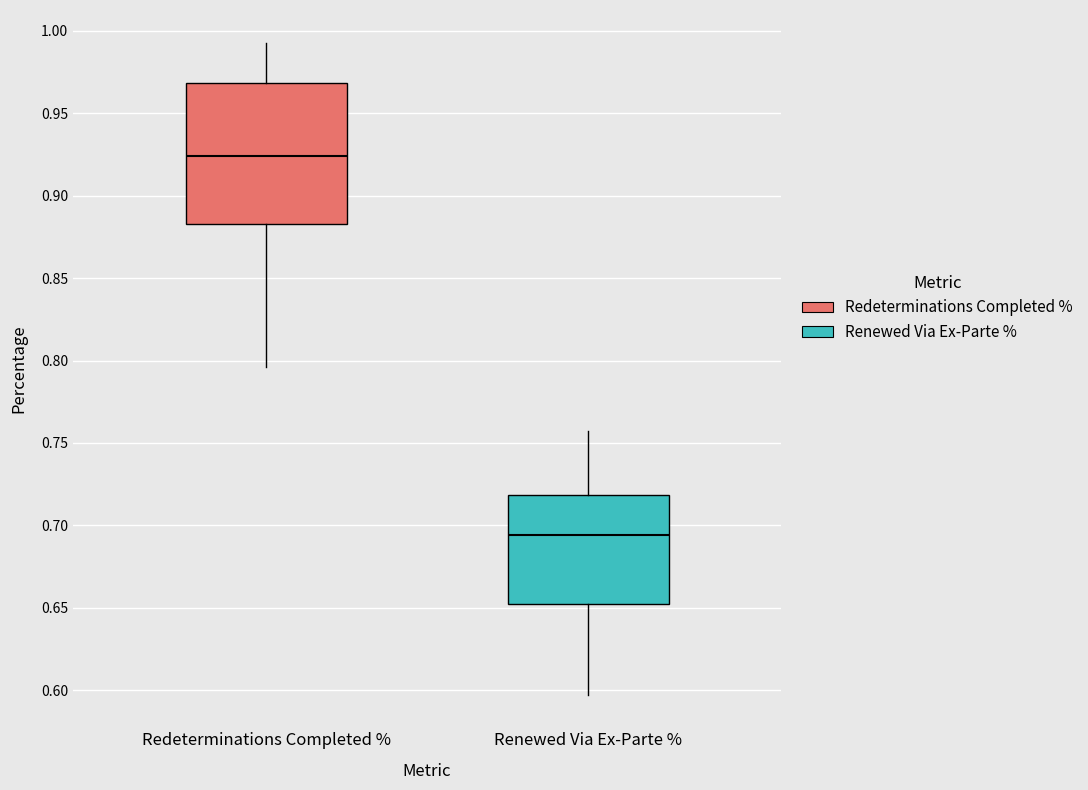

Reading left to right, transcribe this box plot: for each box, give where its median line is, the range the box spans, and where its two whiskers end, as read against the y-axis. The values are not printed on the chart, so give them approximately, as read against the axis.

Redeterminations Completed %: median 0.925, box 0.885 to 0.970, whiskers 0.795 to 0.995
Renewed Via Ex-Parte %: median 0.695, box 0.650 to 0.720, whiskers 0.595 to 0.755